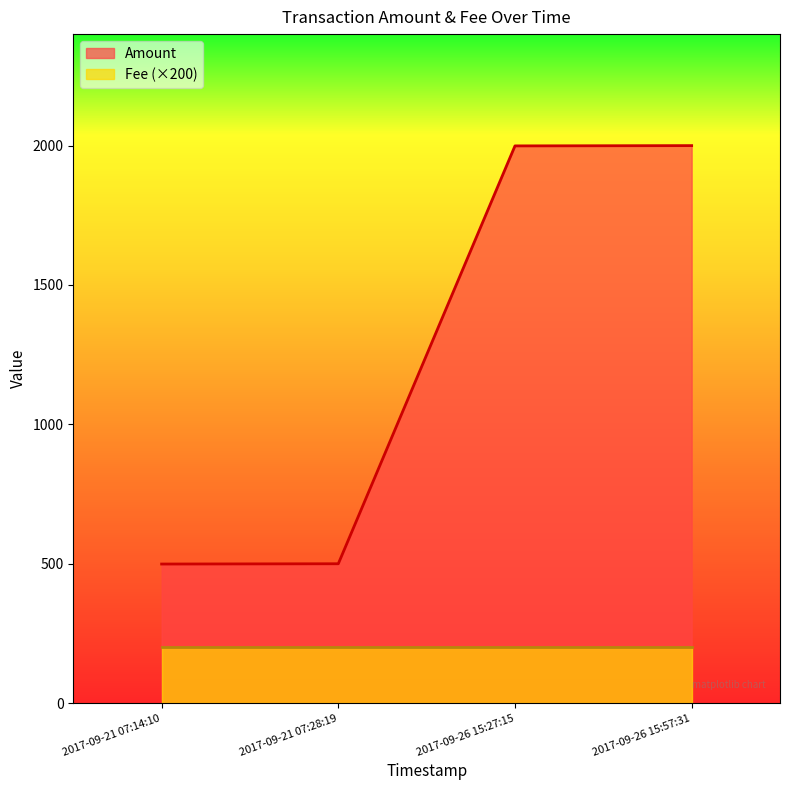

True or false: the data has more than 2 interior local peaks.

False